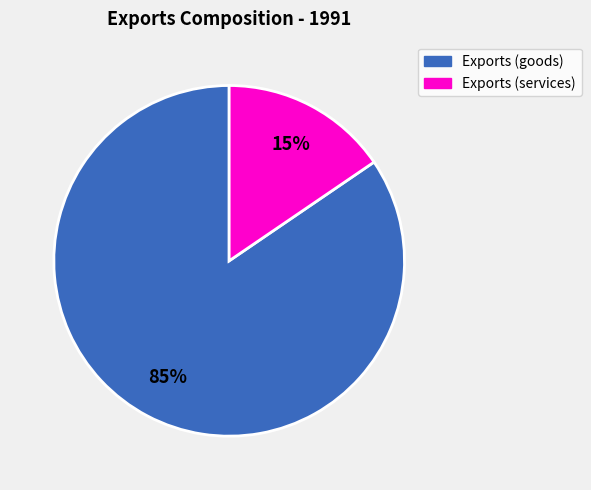

Is it true that Exports (services) is 15% of the pie?

True